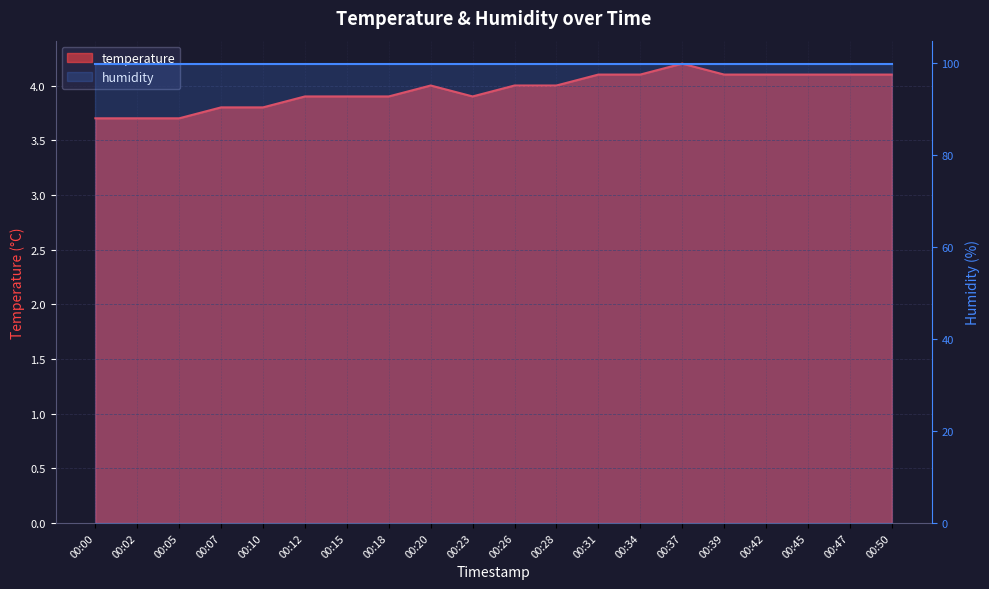

What is the minimum value shown in the chart?

3.7